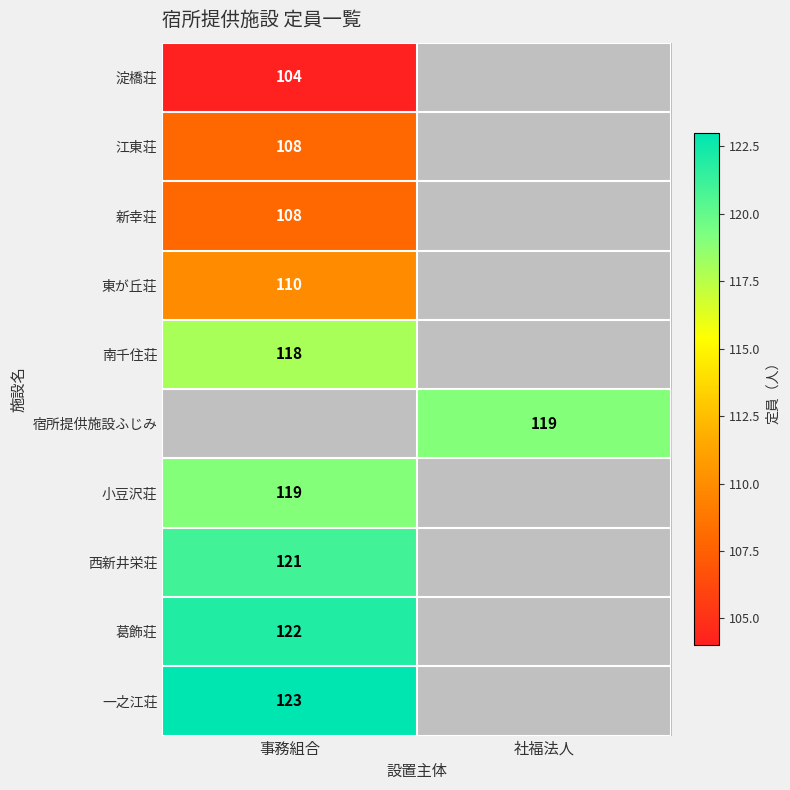

How many distinct data groups are displayed?

10